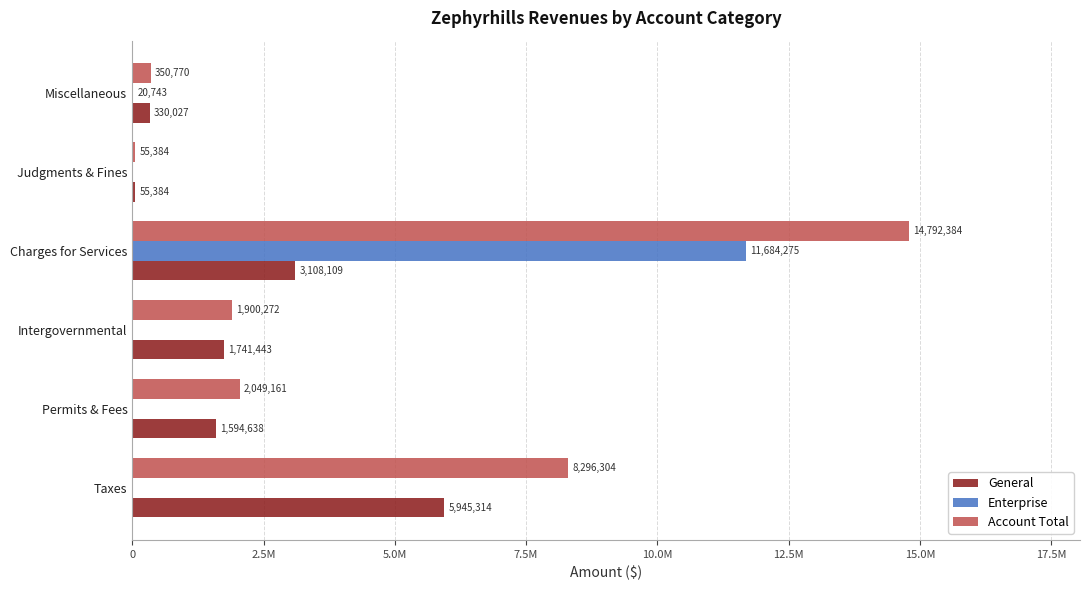

What are all the series names shown in the legend?

General, Enterprise, Account Total